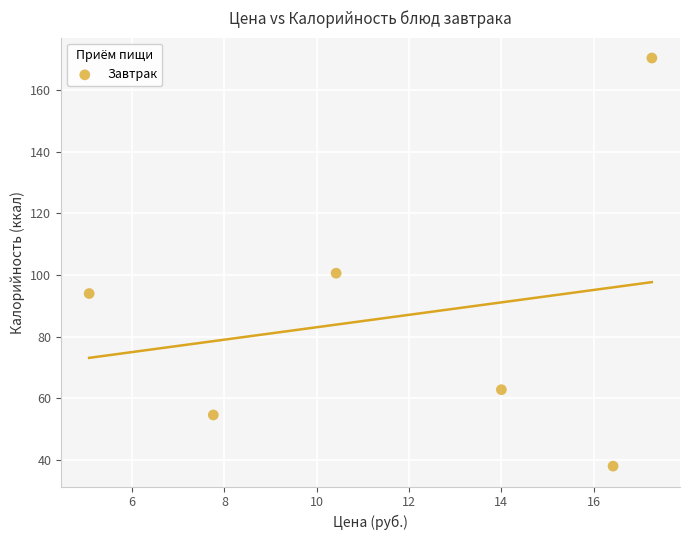

What Y value in the scatter plot is closest to 104?

100.6